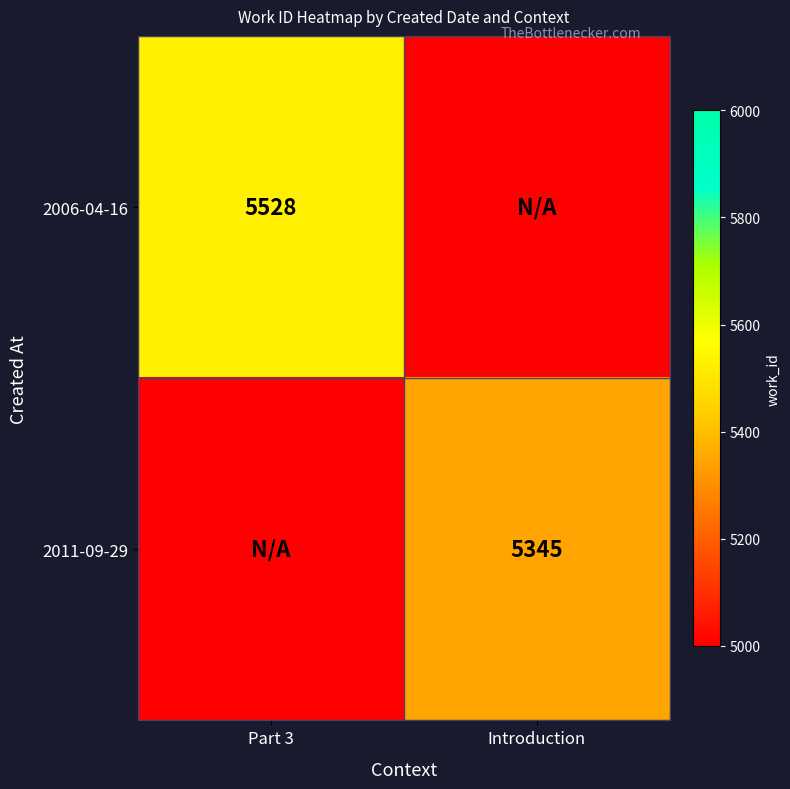

The 2011-09-29 series shows 9075 at Introduction. True or false?

False